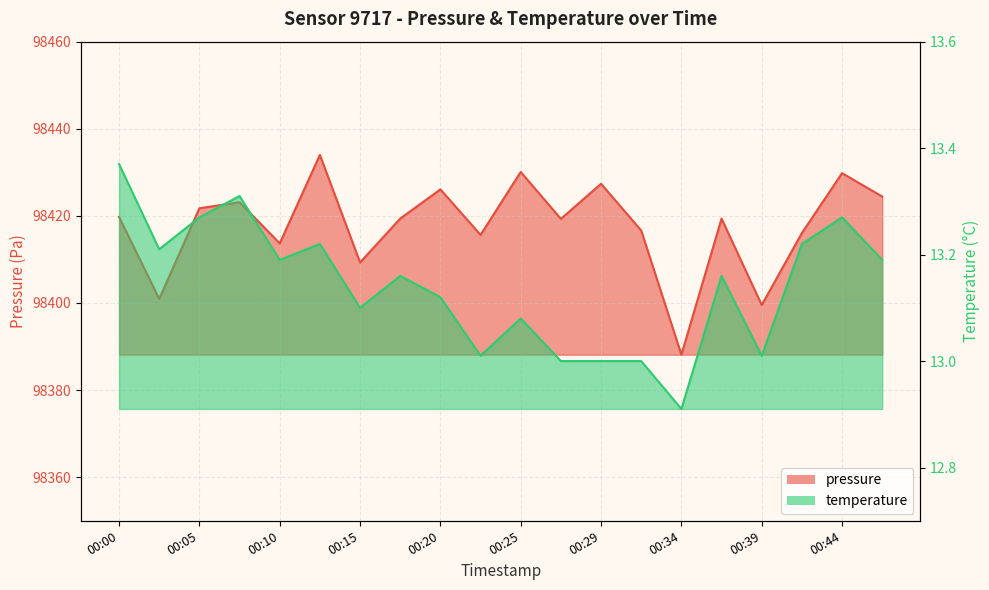

How many interior local valleys does the pressure series have?

7